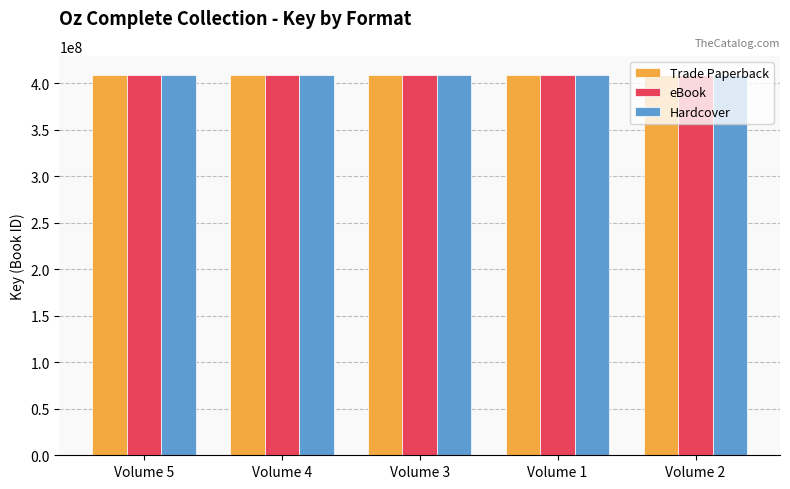

How many series are shown in this chart?

3